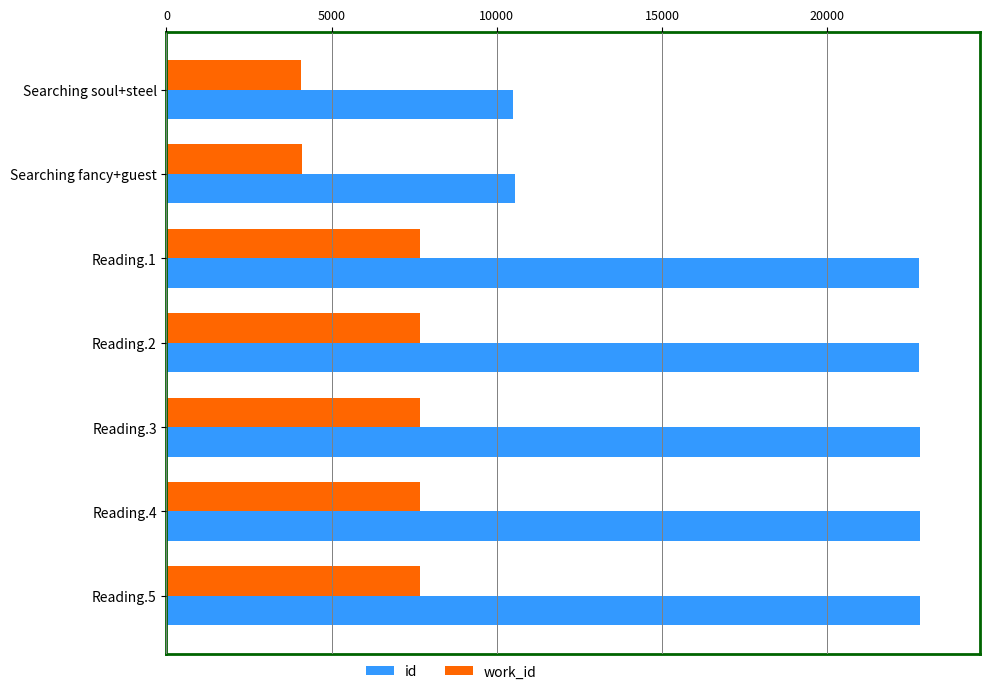

What is the total value across all series at Reading.1?

30474